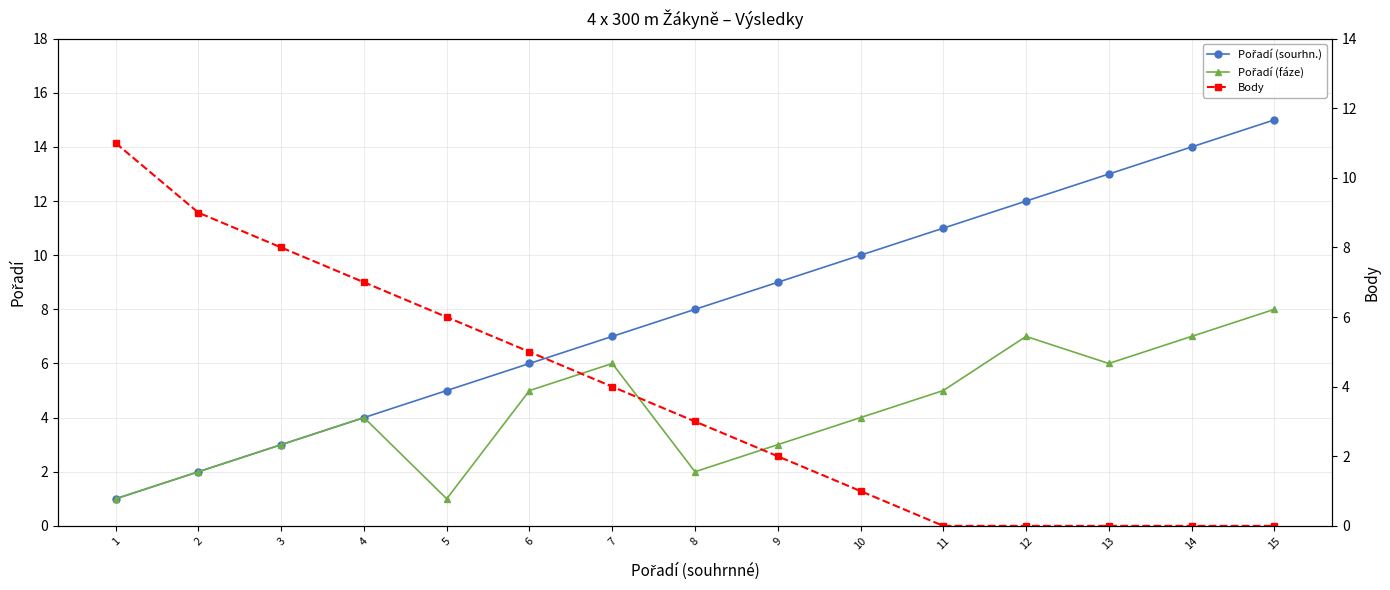

What is the difference between the highest and lowest values at 2?

7